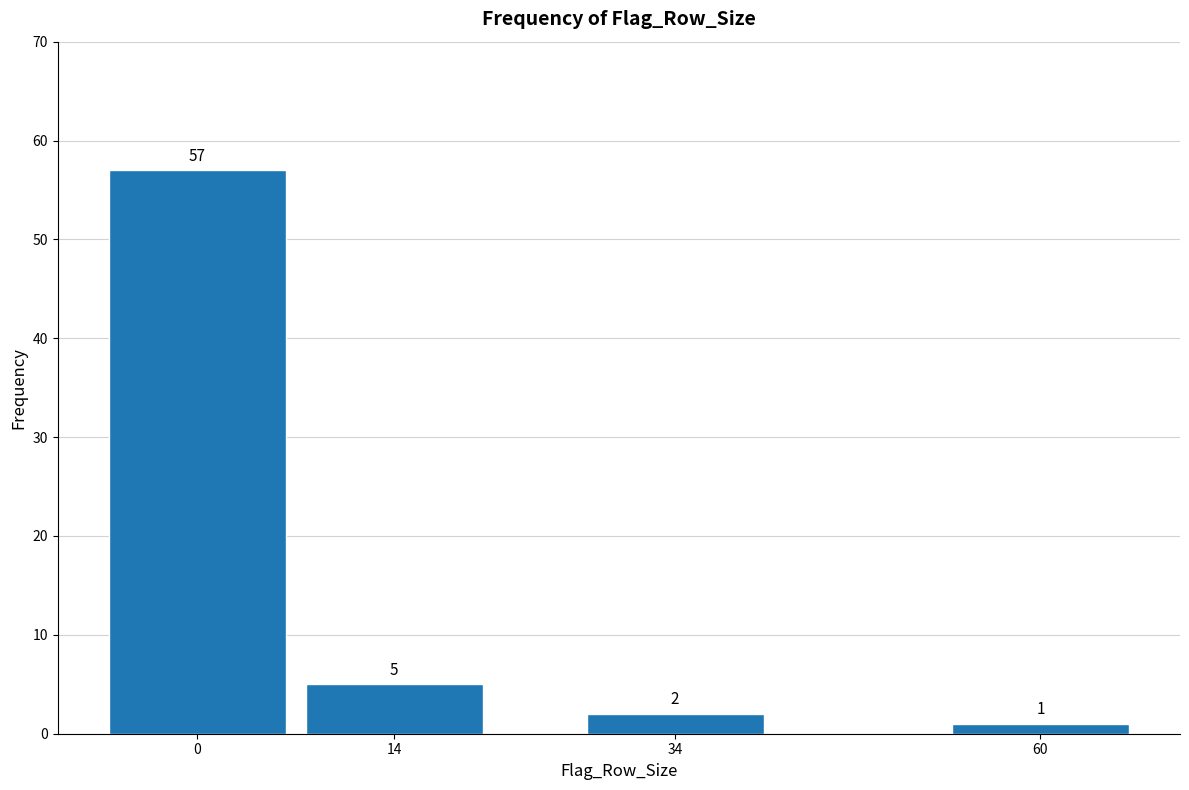

Reading left to right, list all the values displayed in this chart.

57	5	2	1